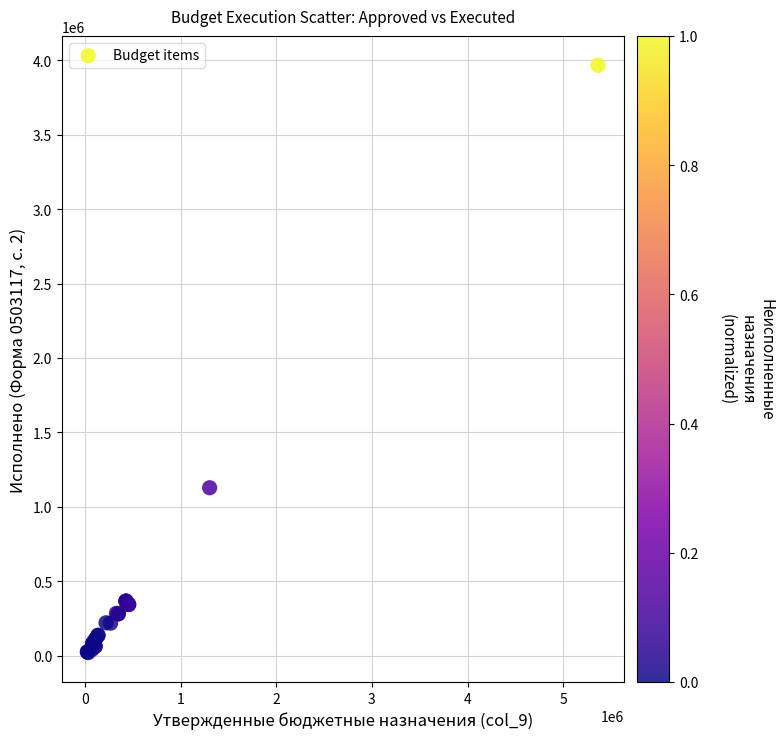

What Y value in the scatter plot is closest to 1993506?

1128477.7